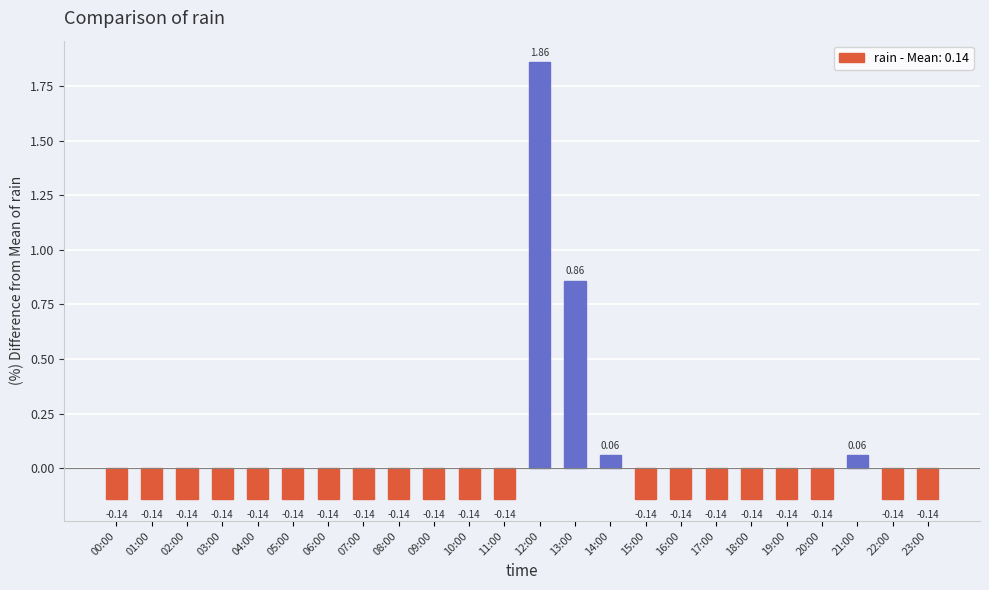

Between 04:00 and 14:00, which is larger?

14:00